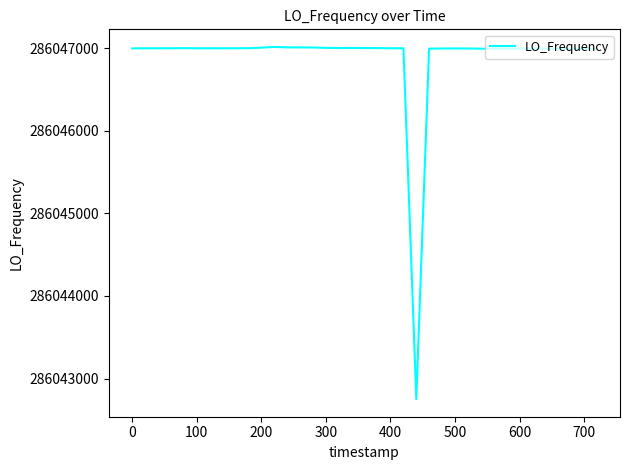

What is the smallest value displayed?

286042750.9